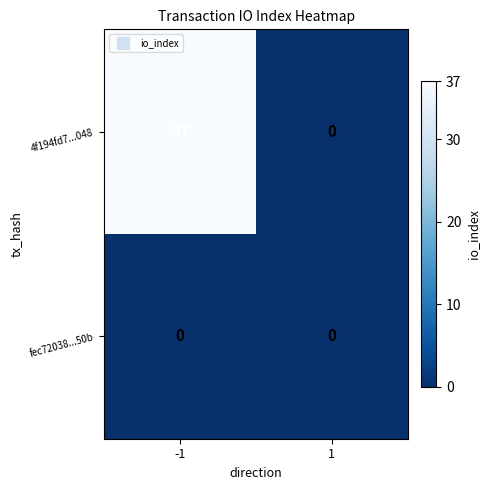

Which category has the highest value across all series?

-1